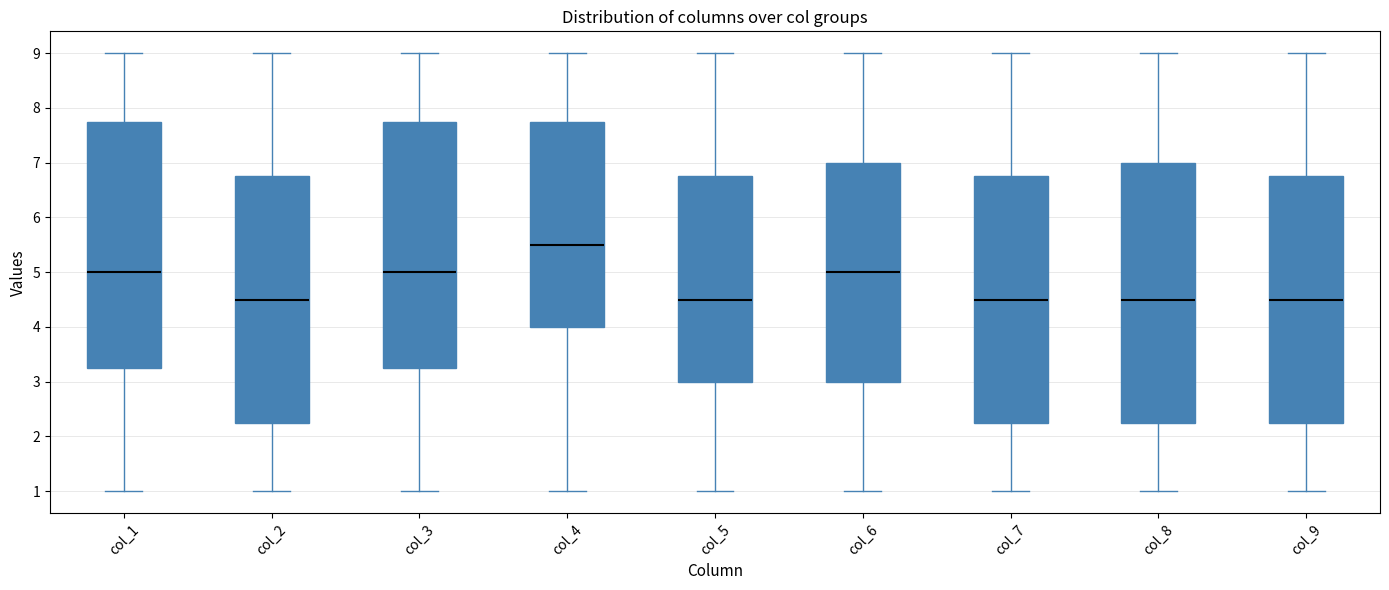

Reading left to right, transcribe this box plot: for each box, give where its median line is, the range the box spans, and where its two whiskers end, as read against the y-axis. The values are not printed on the chart, so give them approximately, as read against the axis.

col_1: median 5.0, box 3.3 to 7.8, whiskers 1.0 to 9.0
col_2: median 4.5, box 2.3 to 6.8, whiskers 1.0 to 9.0
col_3: median 5.0, box 3.3 to 7.8, whiskers 1.0 to 9.0
col_4: median 5.5, box 4.0 to 7.8, whiskers 1.0 to 9.0
col_5: median 4.5, box 3.0 to 6.8, whiskers 1.0 to 9.0
col_6: median 5.0, box 3.0 to 7.0, whiskers 1.0 to 9.0
col_7: median 4.5, box 2.3 to 6.8, whiskers 1.0 to 9.0
col_8: median 4.5, box 2.3 to 7.0, whiskers 1.0 to 9.0
col_9: median 4.5, box 2.3 to 6.8, whiskers 1.0 to 9.0